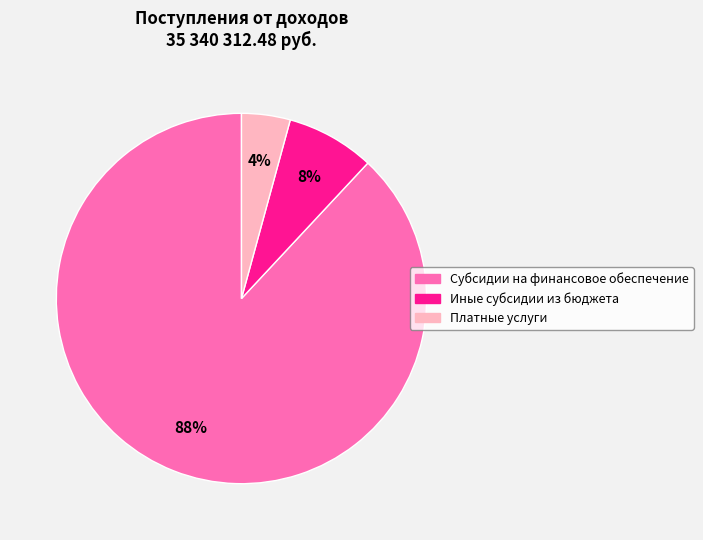

Is it true that Иные субсидии из бюджета is 8% of the pie?

True